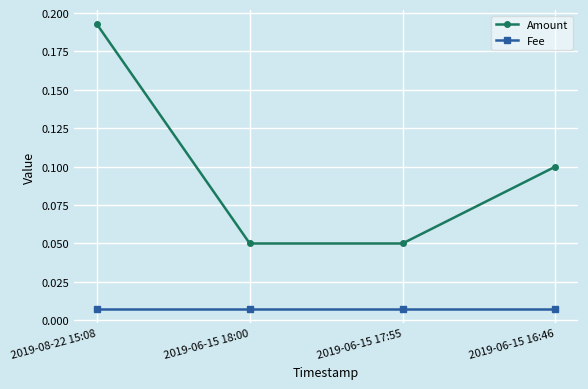

Is this an area chart (filled region under the line)?

No